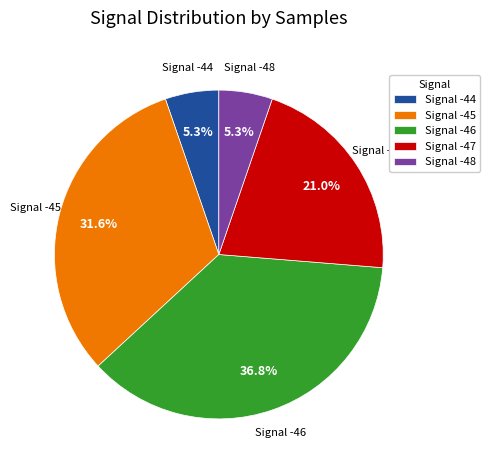

How many segments does this pie chart have?

5